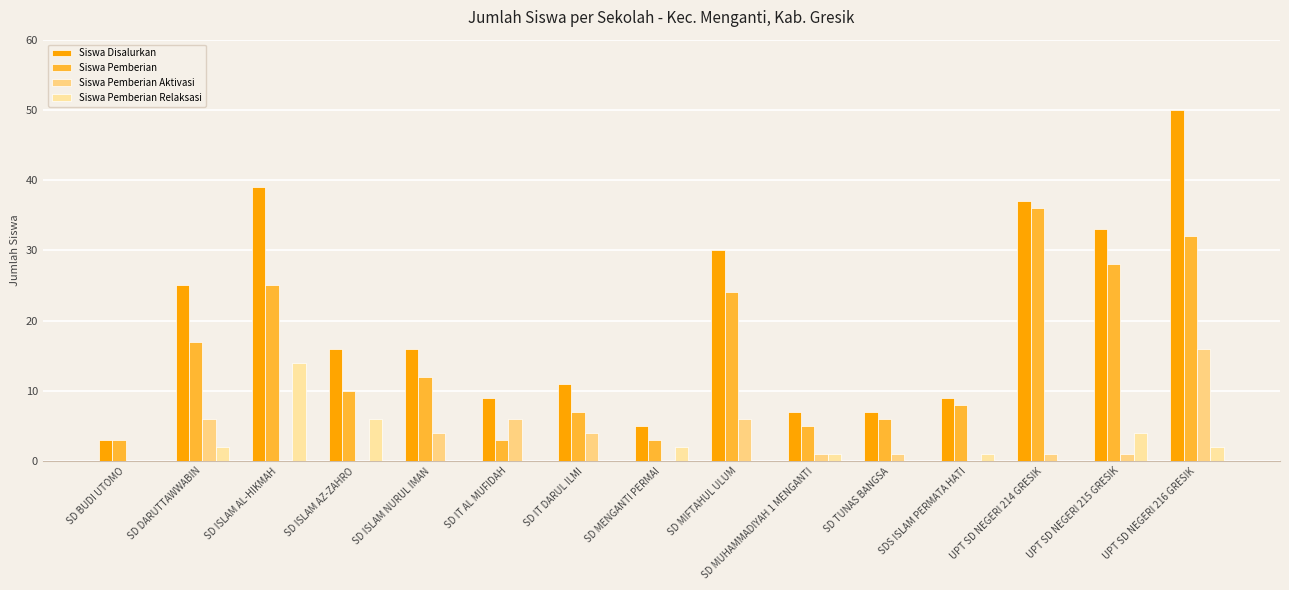

True or false: Siswa Pemberian has a value of 36 at SD ISLAM AL-HIKMAH.

False